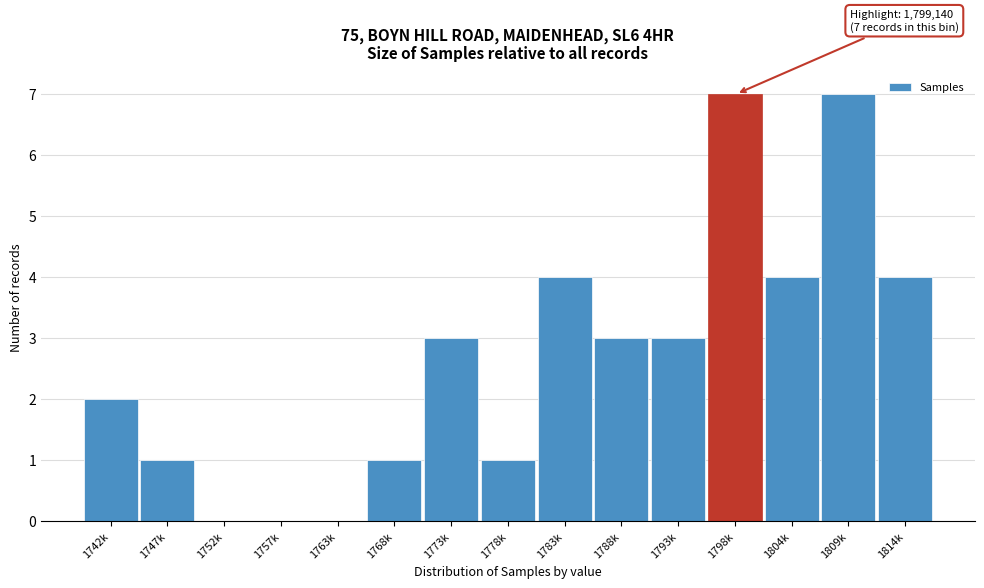

Reading left to right, transcribe all the data shown in this chart.

1742k=2	1747k=1	1752k=0	1757k=0	1763k=0	1768k=1	1773k=3	1778k=1	1783k=4	1788k=3	1793k=3	1798k=7	1804k=4	1809k=7	1814k=4